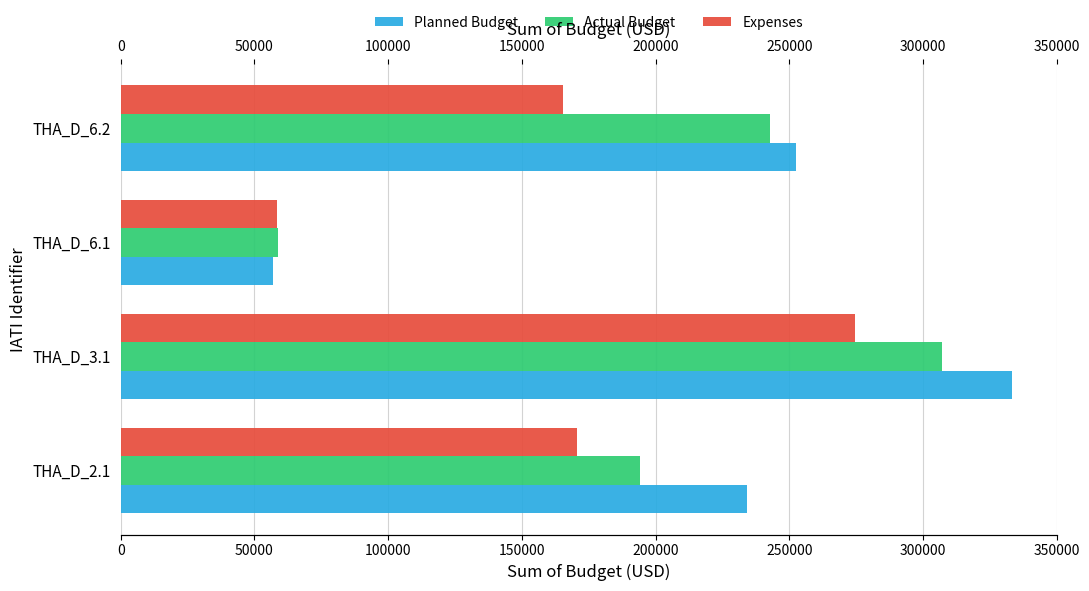

True or false: Expenses has a value of 388973.5 at THA_D_3.1.

False